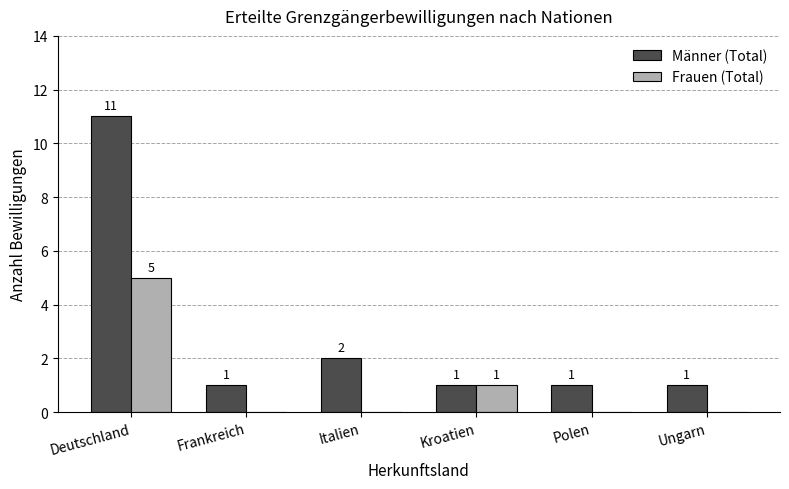

Is it true that Frauen (Total) equals 3 at Italien?

False